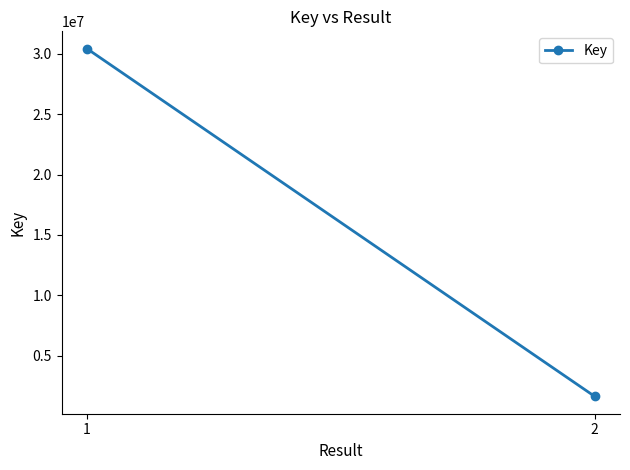

Is it true that the value at 1 is 45028628?

False